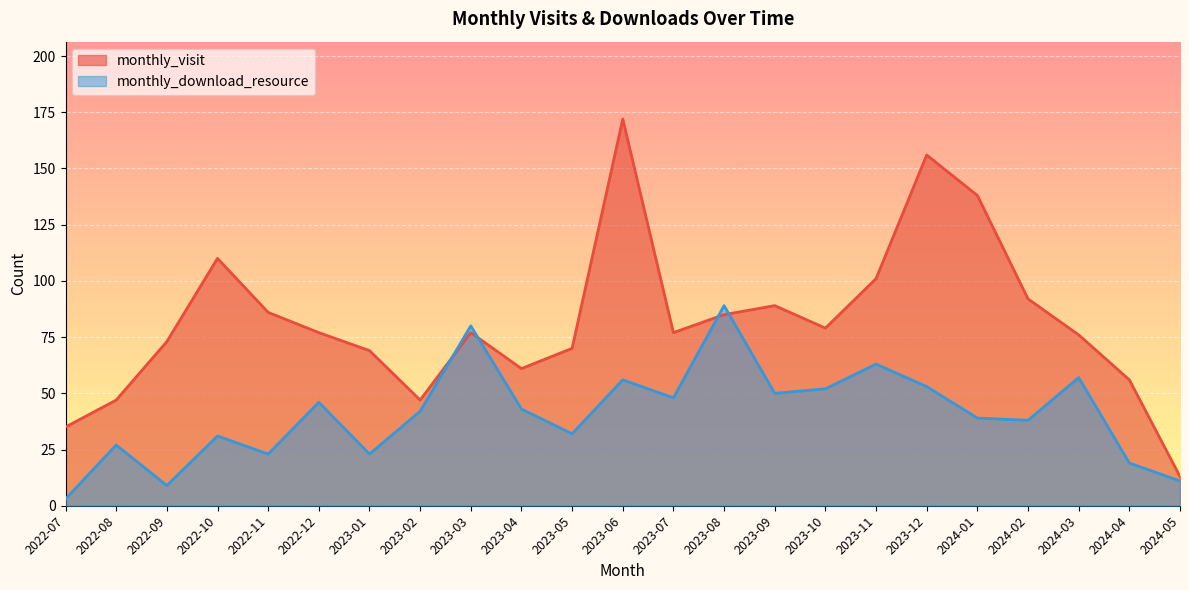

What is the total value across all series at 2022-11?

109